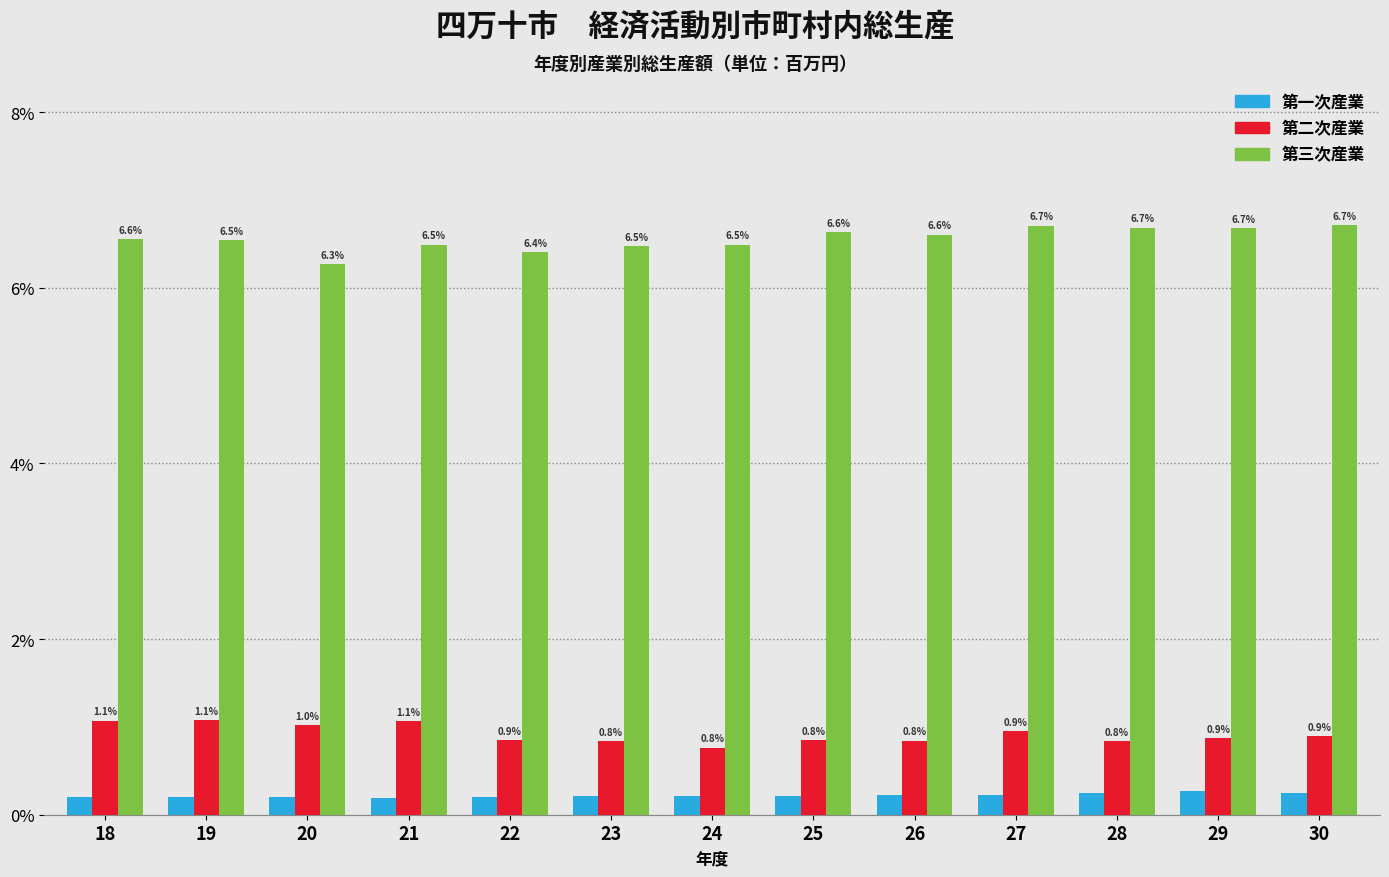

At 25, list the series in order from largest to smallest.

第三次産業, 第二次産業, 第一次産業